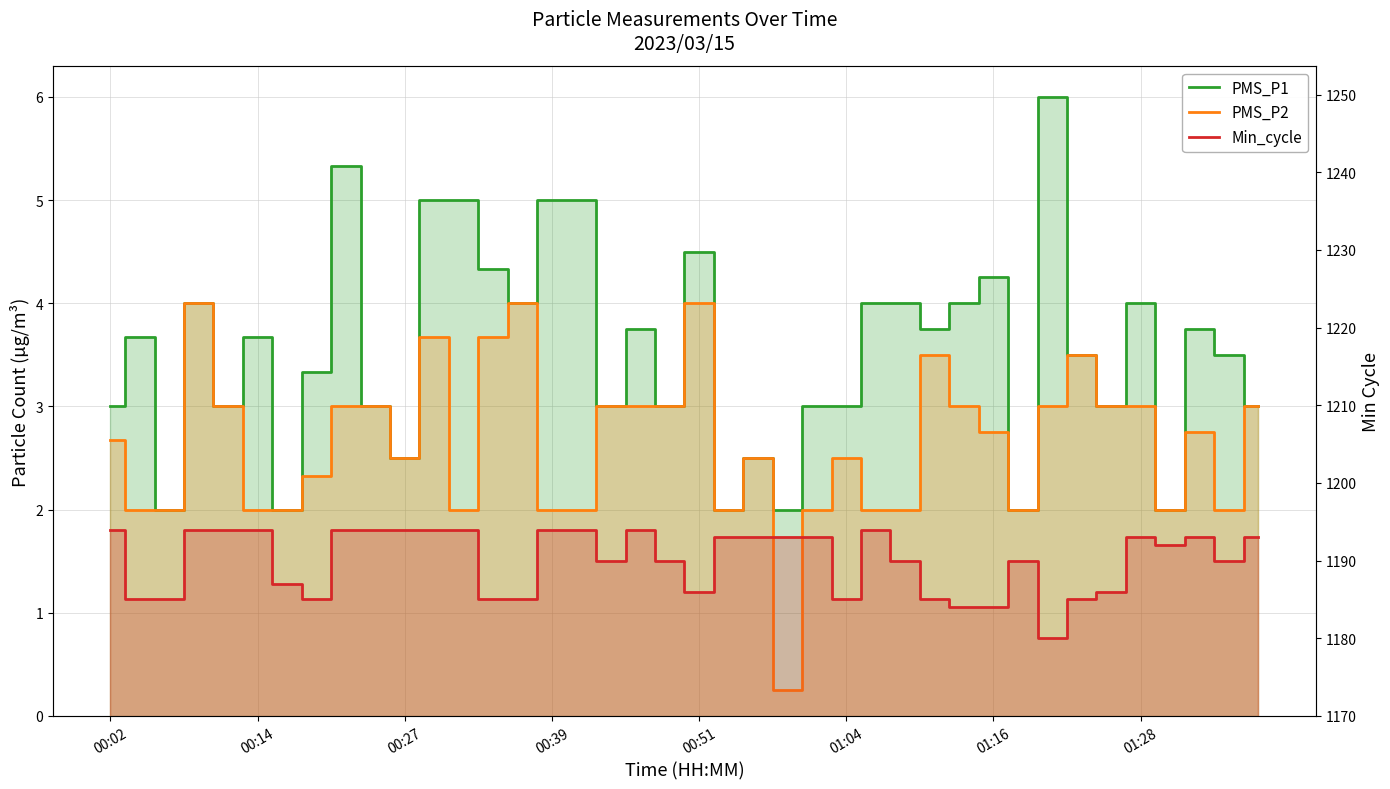

Count the number of data series in this chart.

3